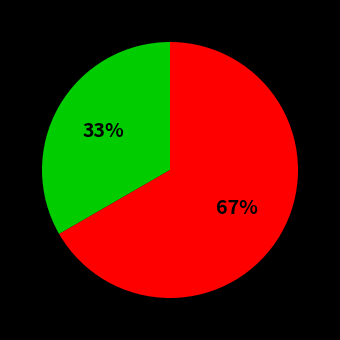

Is there a majority slice in this chart?

Yes